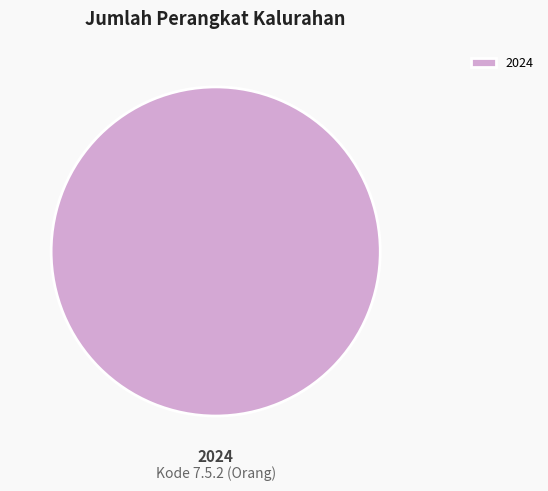

What is the majority slice?

2024